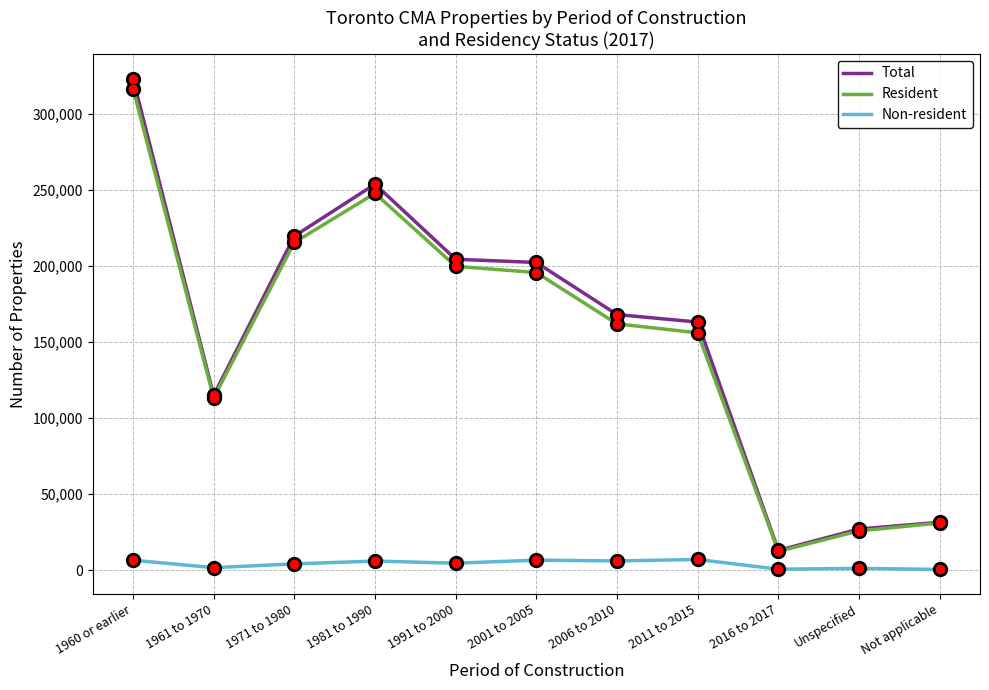

True or false: Non-resident and Total cross at least once.

False